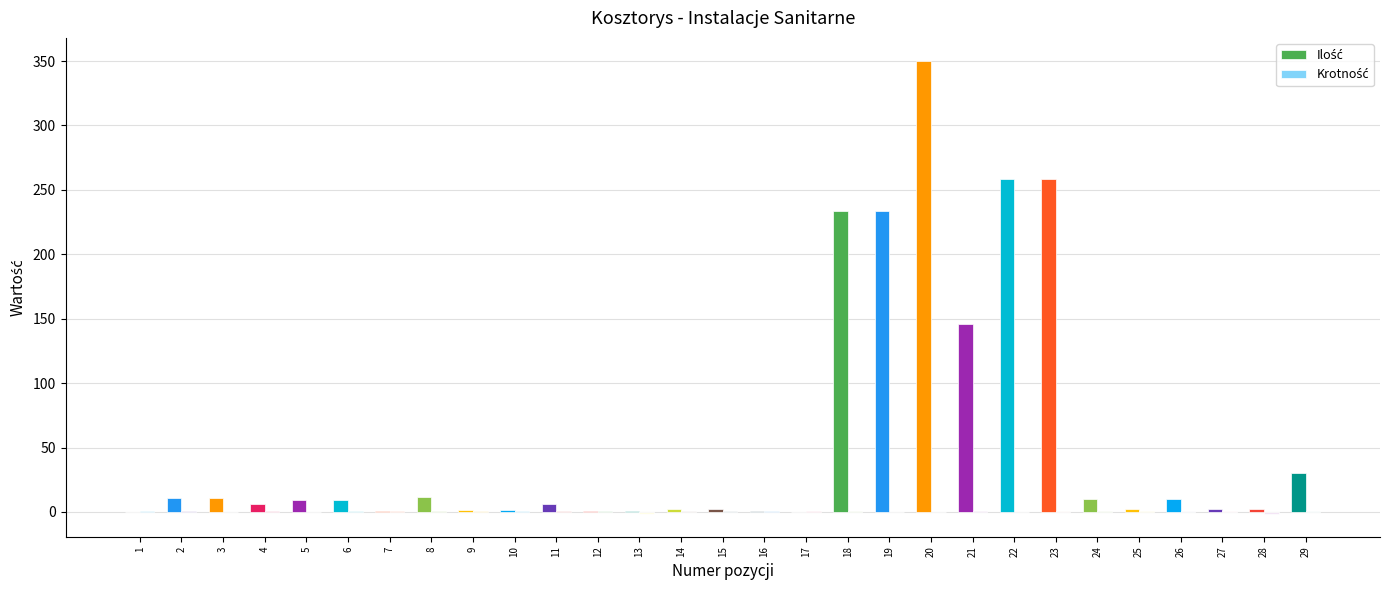

At which category is the sum across all series the highest?

20